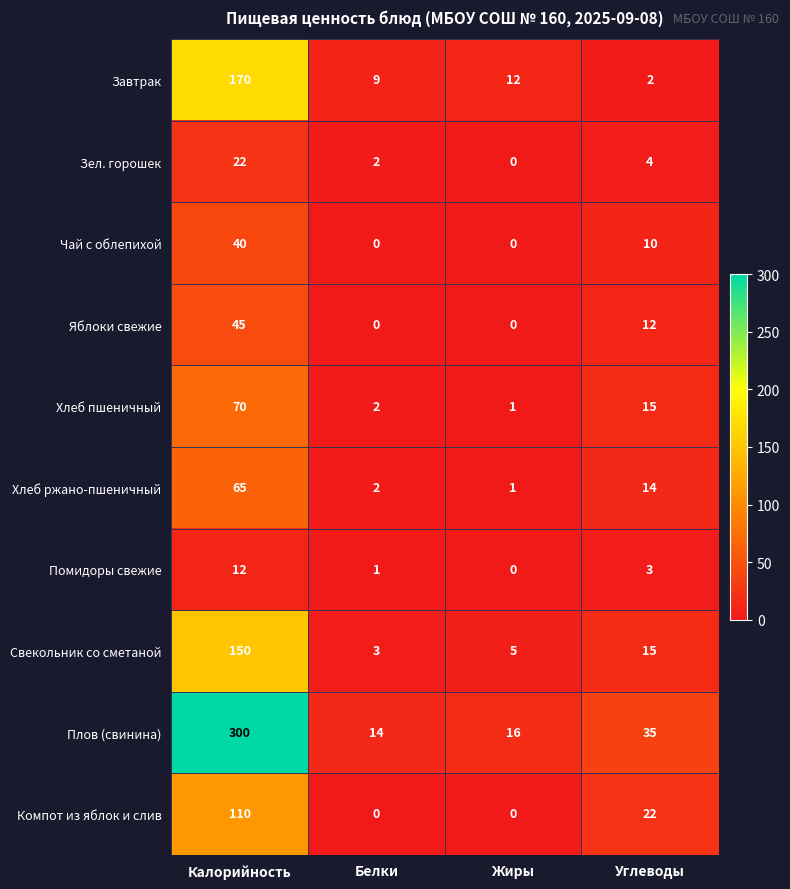

What is the difference between the second highest and minimum values in the Чай с облепихой series?

10